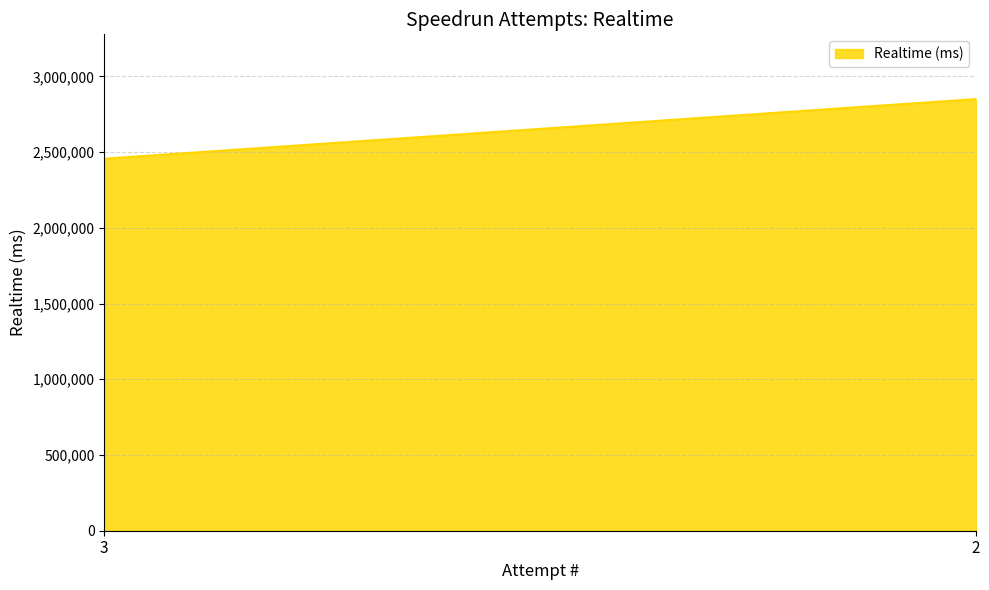

The chart shows a value of 1523190 at 3. True or false?

False